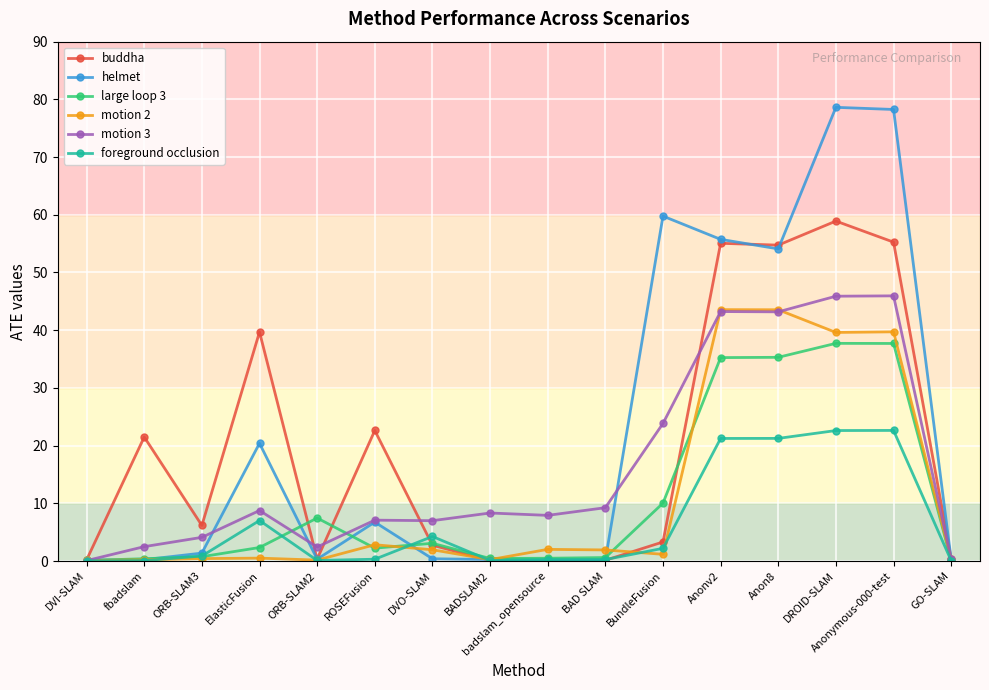

What is the highest value of the large loop 3 series?

37.7